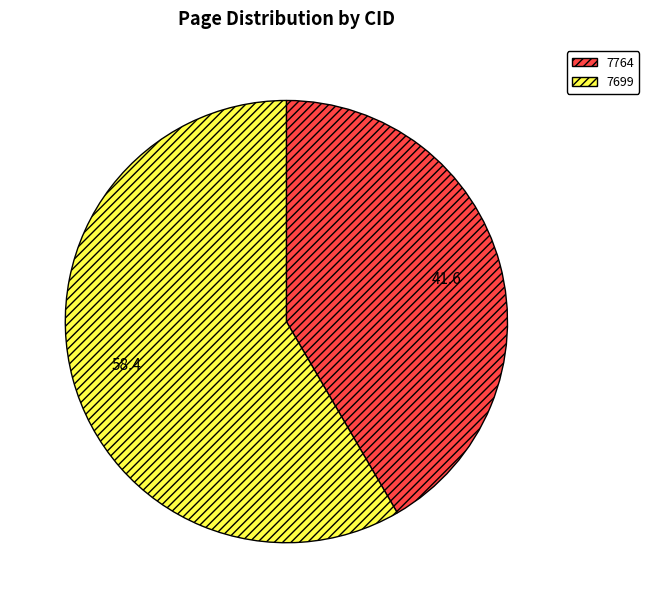

What is the majority slice?

7699